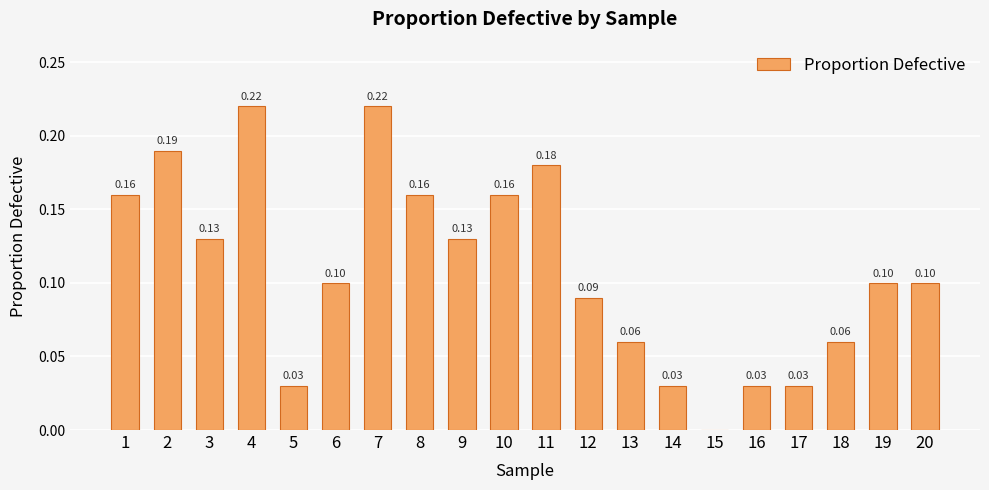

Between 9 and 12, which is larger?

9